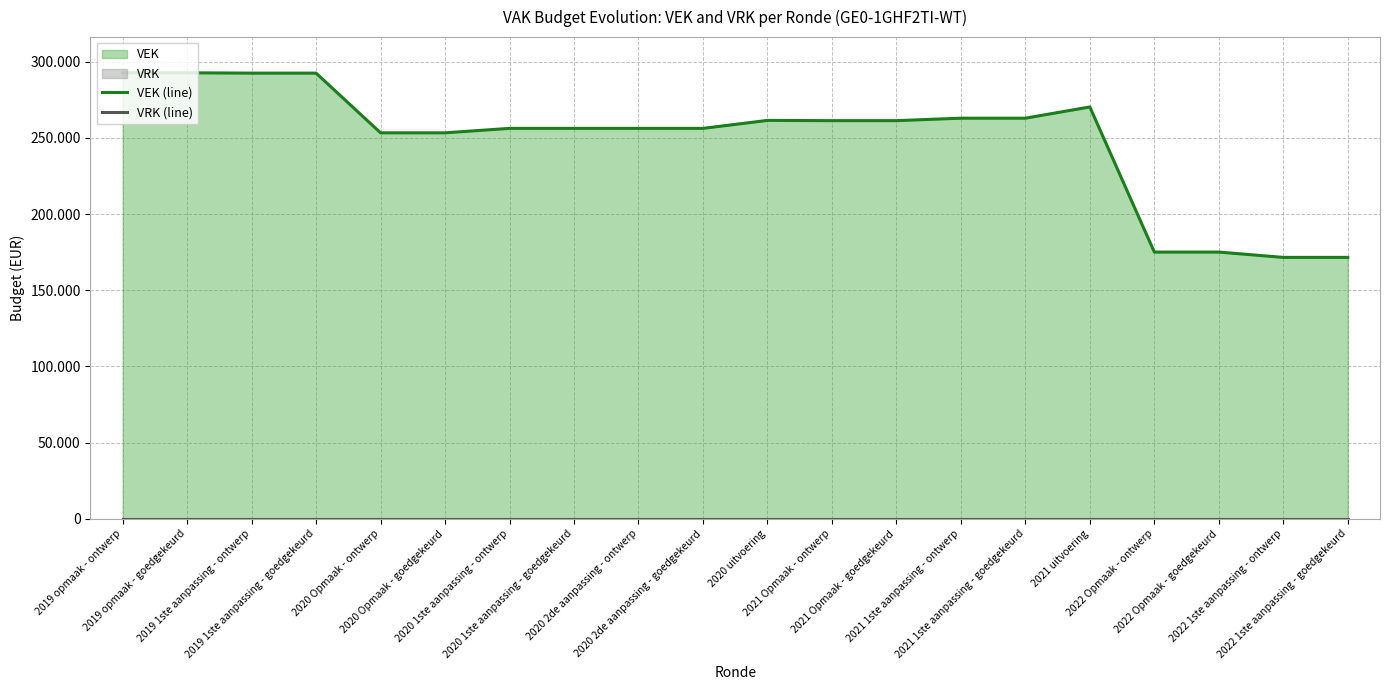

What is the label of the 19th point from the left?

2022 1ste aanpassing - ontwerp